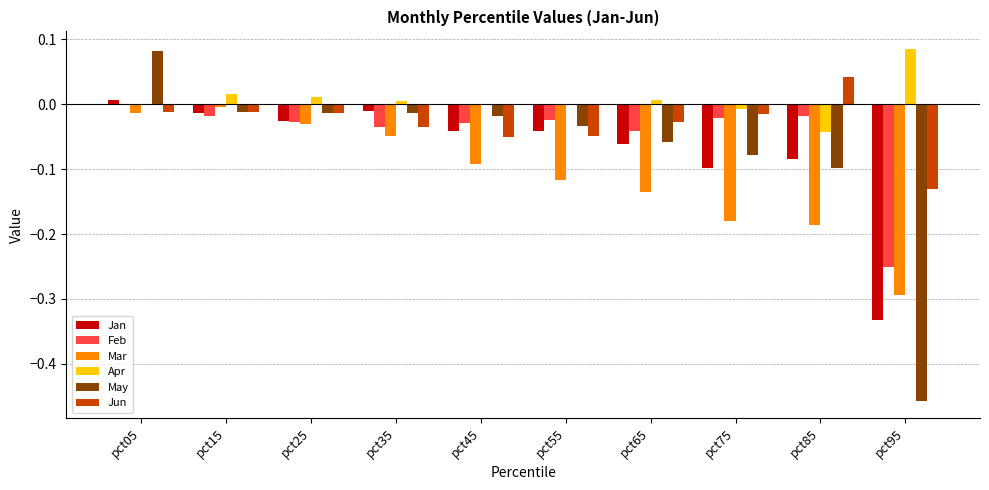

The Mar series shows -0.1 at pct85. True or false?

False